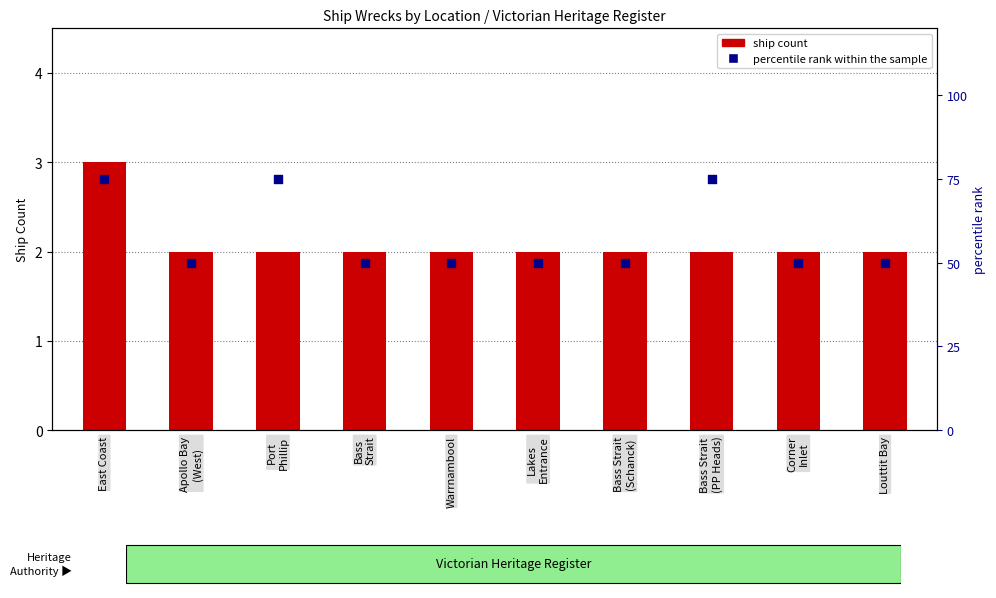

Which series has the largest total across all categories?

percentile rank within the sample